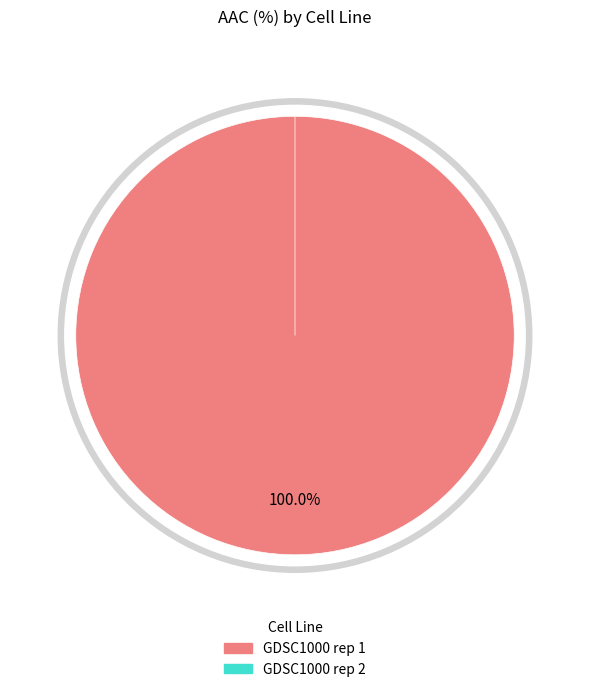

True or false: GDSC1000 rep 1 accounts for 100% of the total.

True